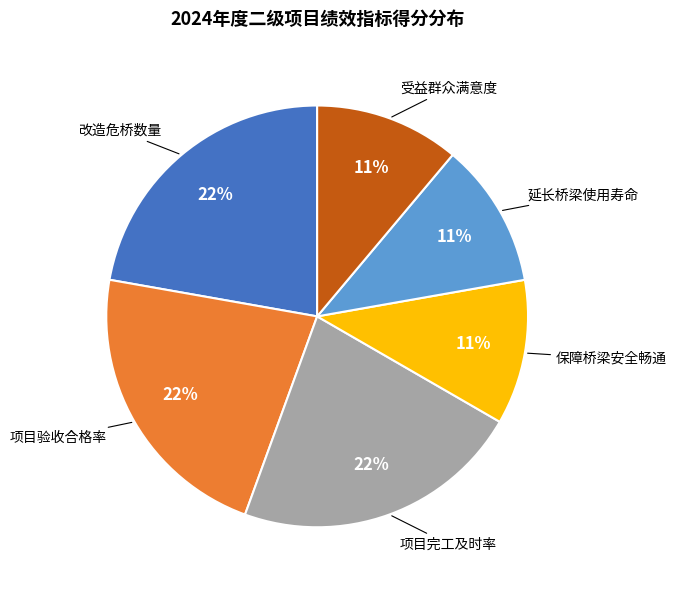

To the nearest percent, what is the average slice percentage?

17%